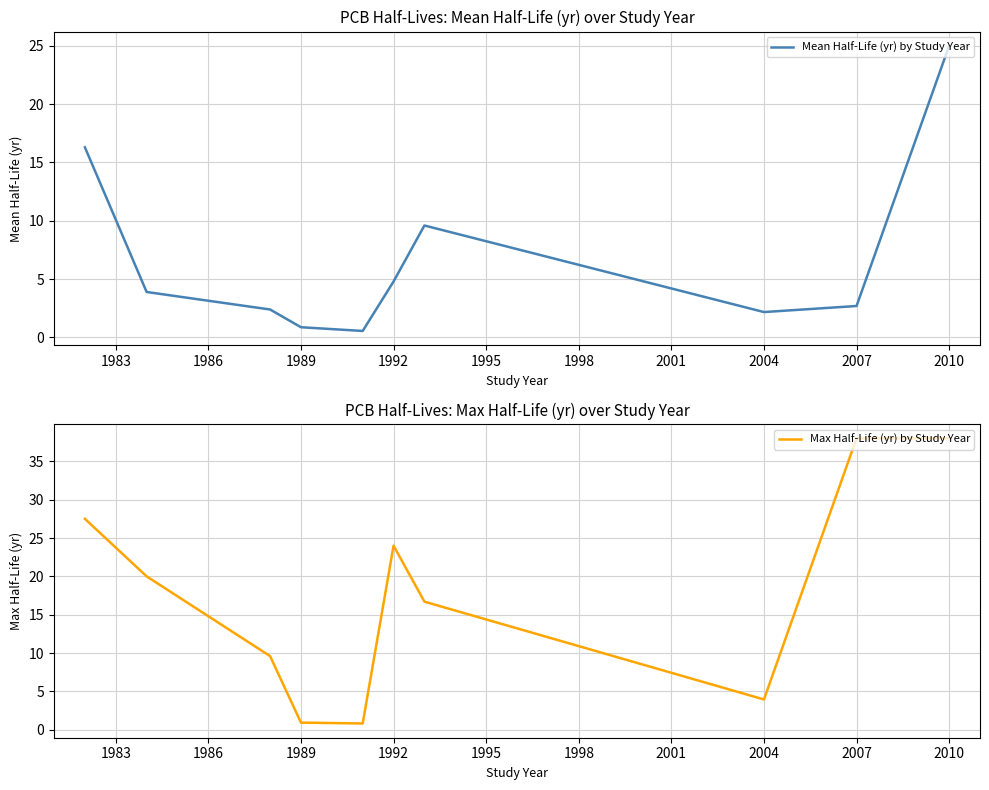

True or false: Mean Half-Life (yr) by Study Year has a value of 2.2 at 2004.

True